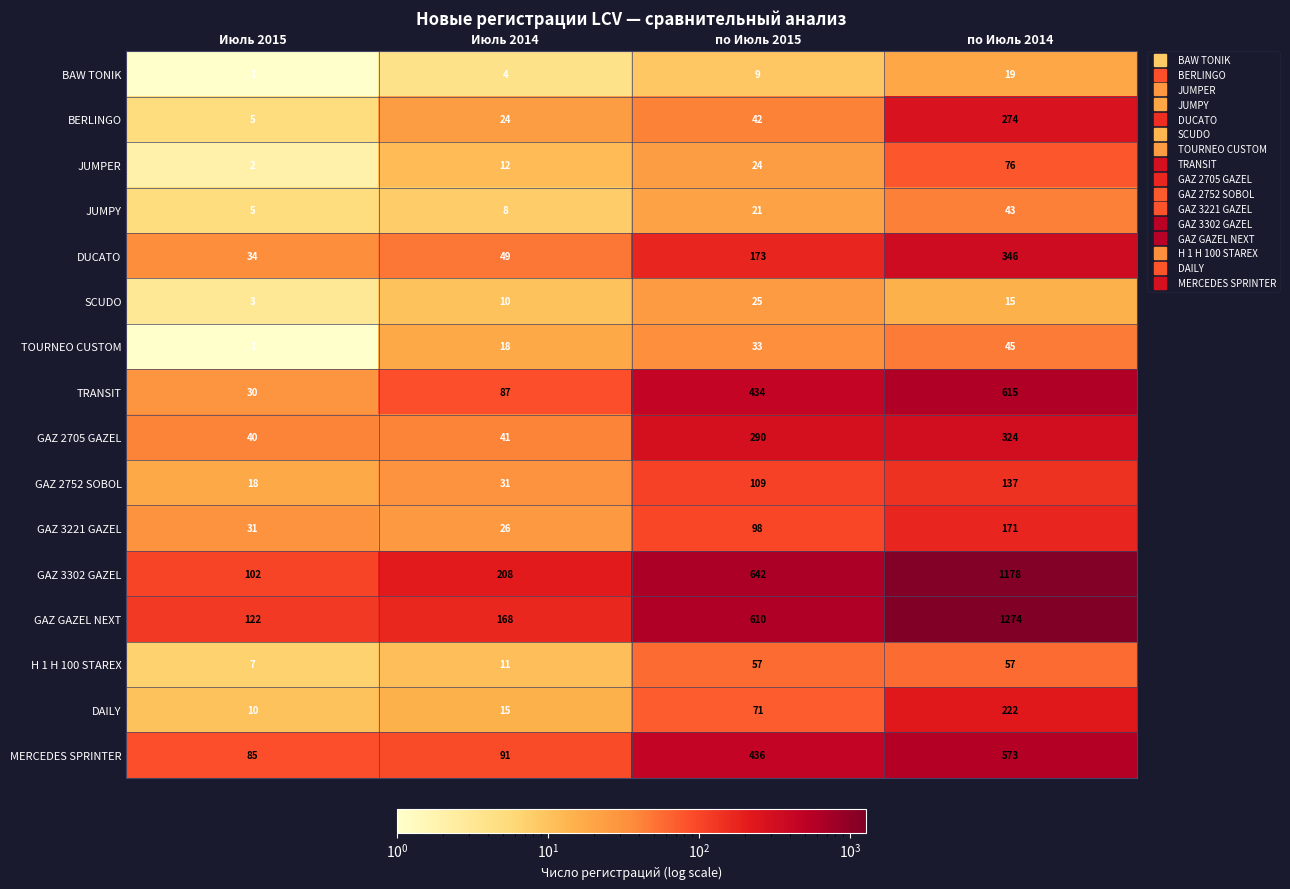

The TOURNEO CUSTOM series shows 17 at по Июль 2015. True or false?

False